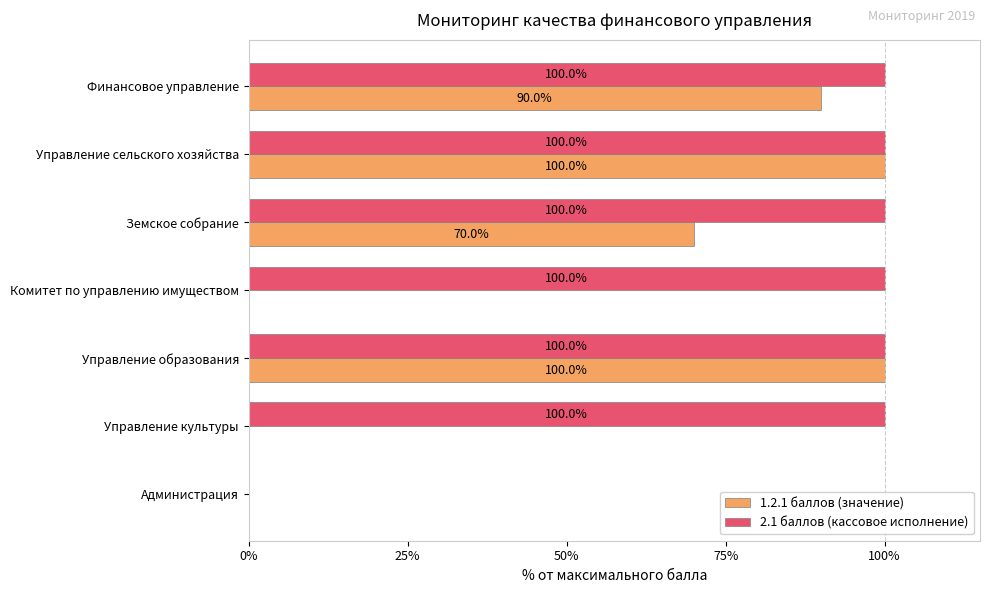

Which series has the largest total across all categories?

2.1 баллов (кассовое исполнение)